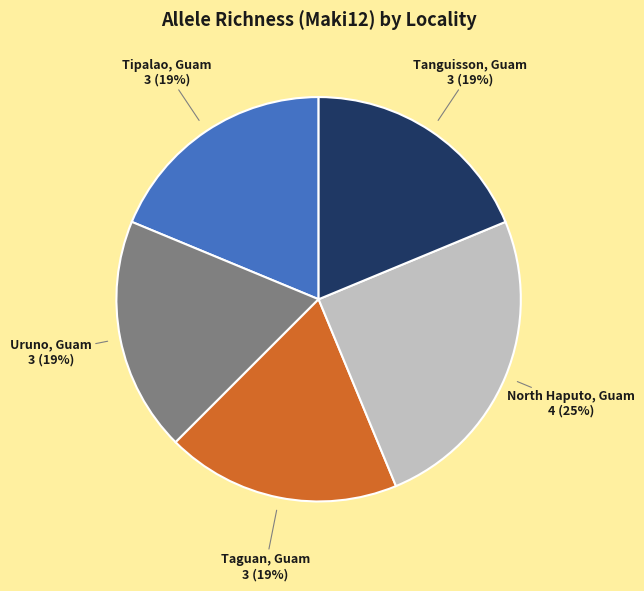

Is there any slice that represents more than half of the pie?

No